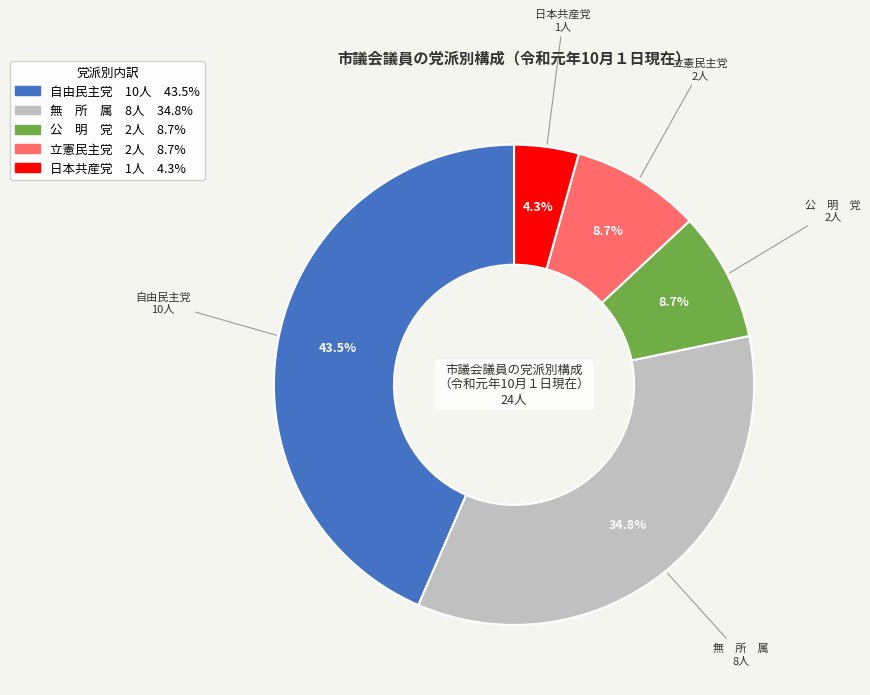

True or false: 自由民主党 accounts for 49% of the total.

False